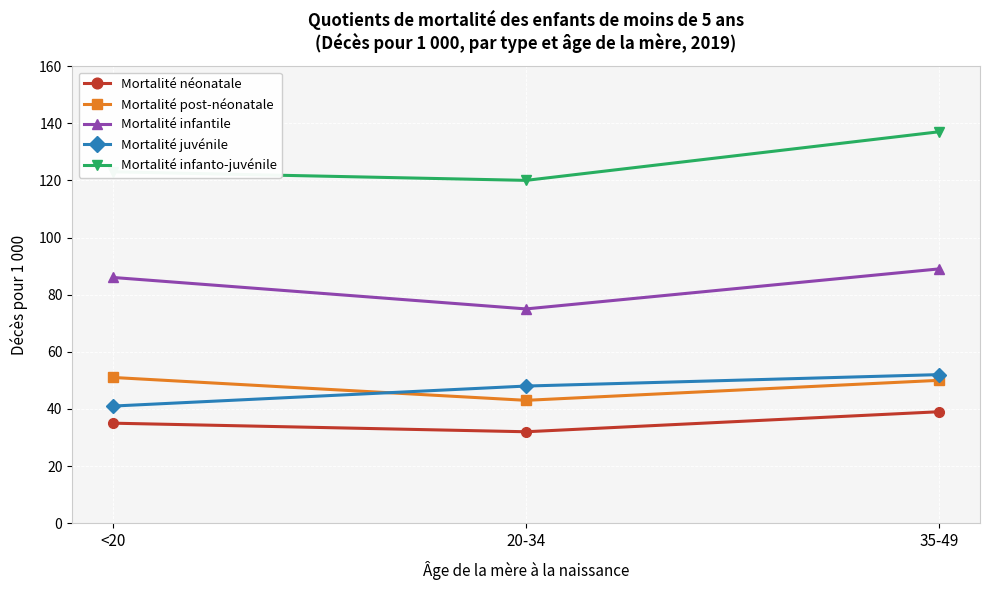

The Mortalité post-néonatale series shows 14 at <20. True or false?

False